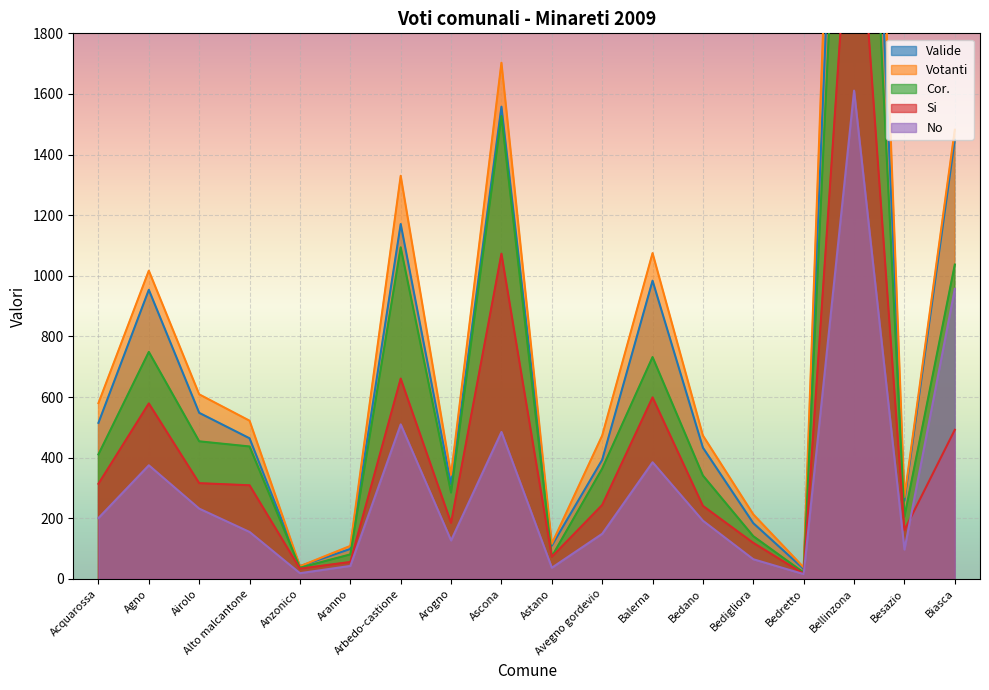

What is the value of the Valide point at the 17th from the left?

258